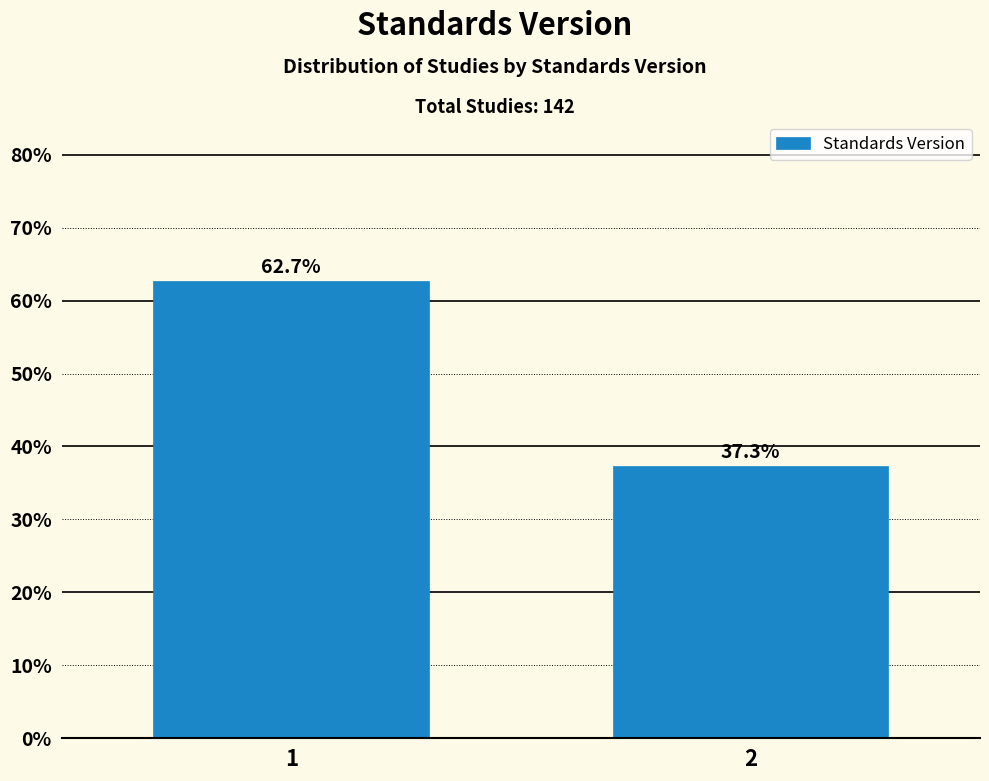

Reading left to right, what are all the values shown in this chart?

62.7	37.3